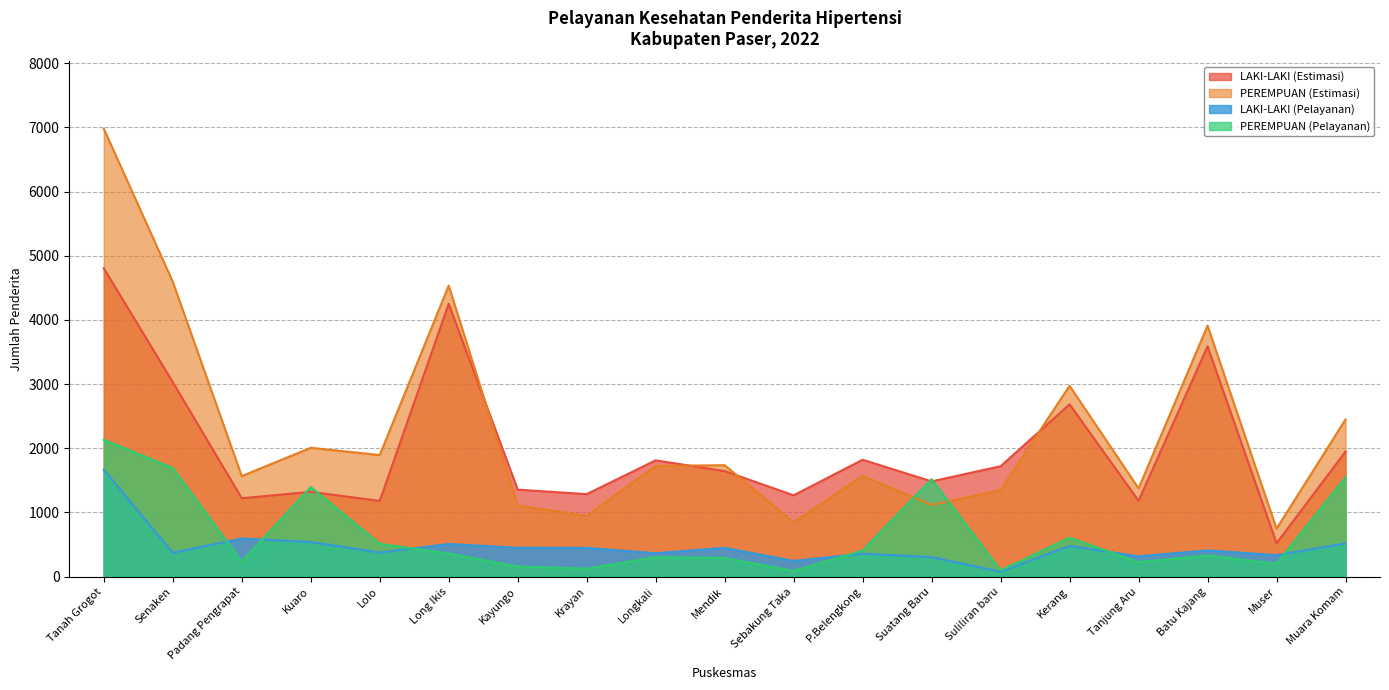

Where is the first local minimum for PEREMPUAN (Estimasi)?

Padang Pengrapat